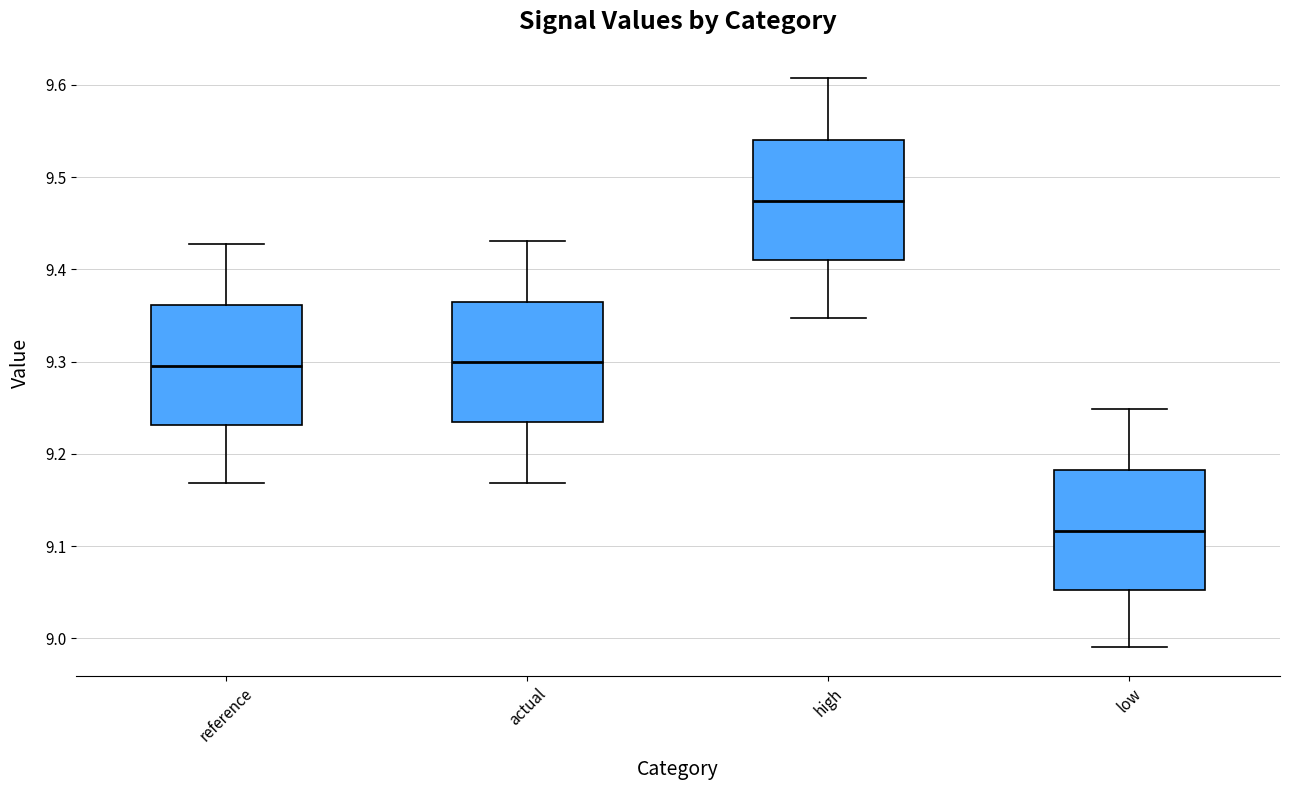

Which box's median line is the lowest?

low